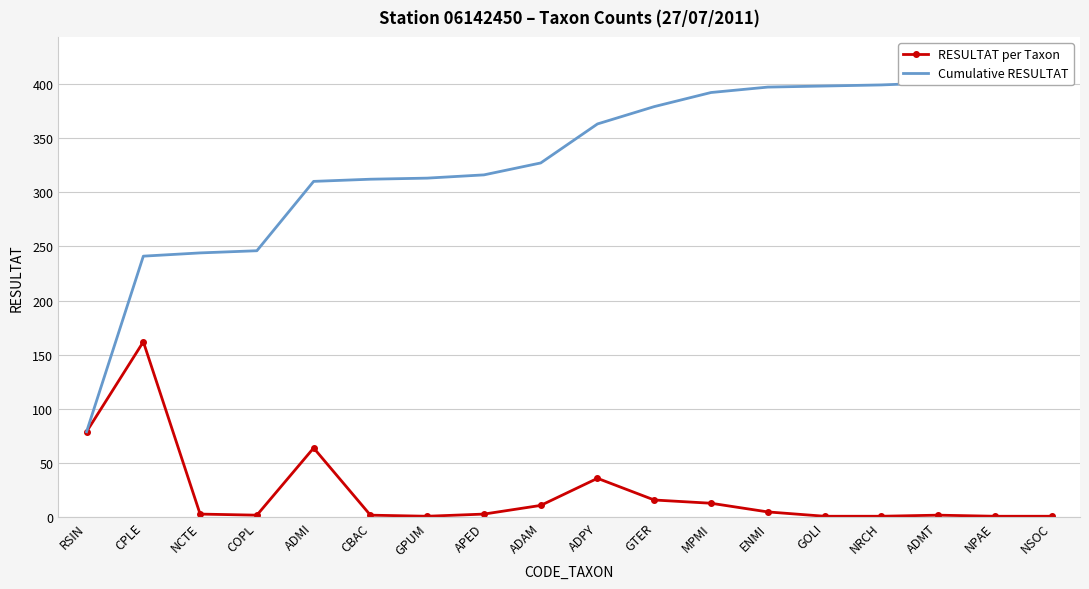

Rank the categories by RESULTAT per Taxon value from highest to lowest.

CPLE, RSIN, ADMI, ADPY, GTER, MPMI, ADAM, ENMI, NCTE, APED, COPL, CBAC, ADMT, GPUM, GOLI, NRCH, NPAE, NSOC